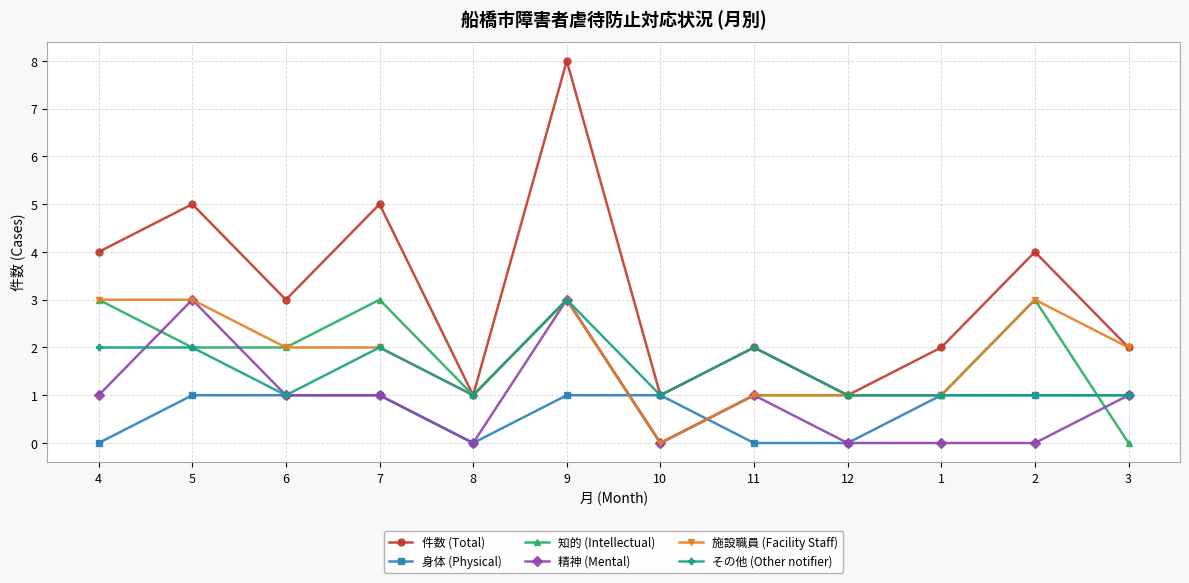

Which series has the largest range (max minus min)?

件数 (Total)